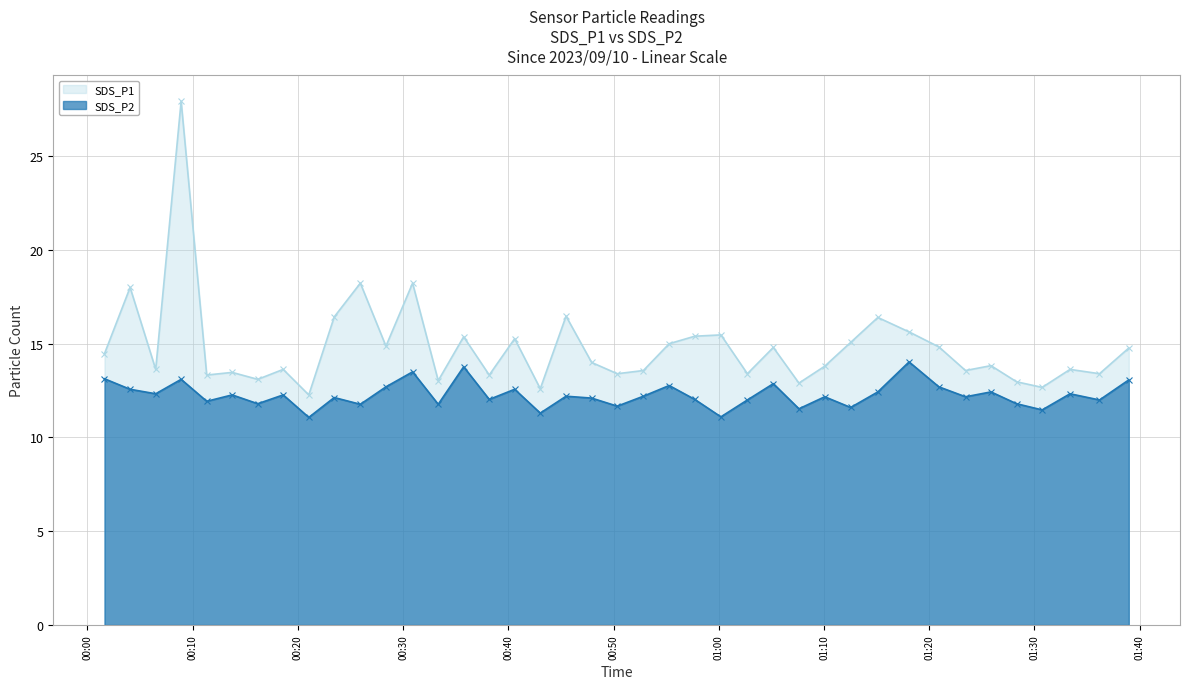

In SDS_P2, how many points are lower than both neighbors (excluding endpoints)?

15